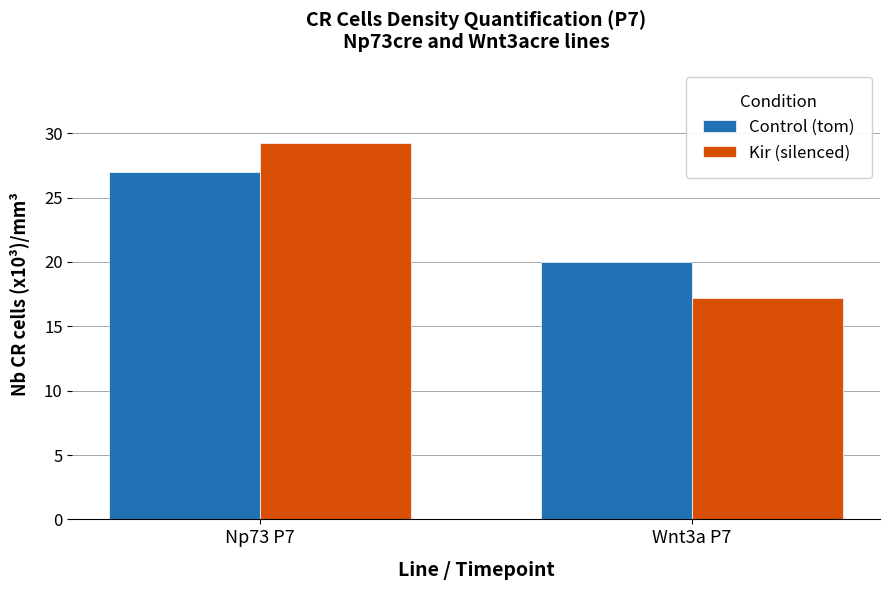

Between Np73 P7 and Wnt3a P7, which series saw the biggest shift?

Kir (silenced)